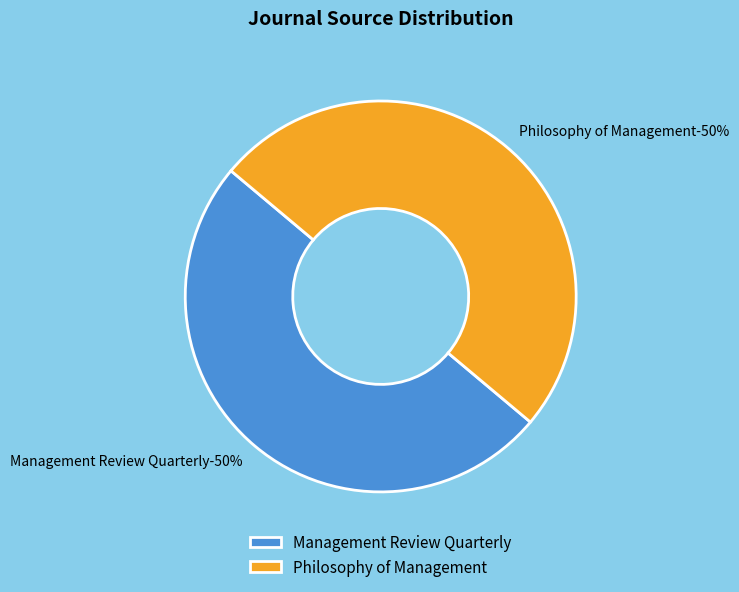

Combined, what portion of the pie is Management Review Quarterly and Philosophy of Management?

100.0%